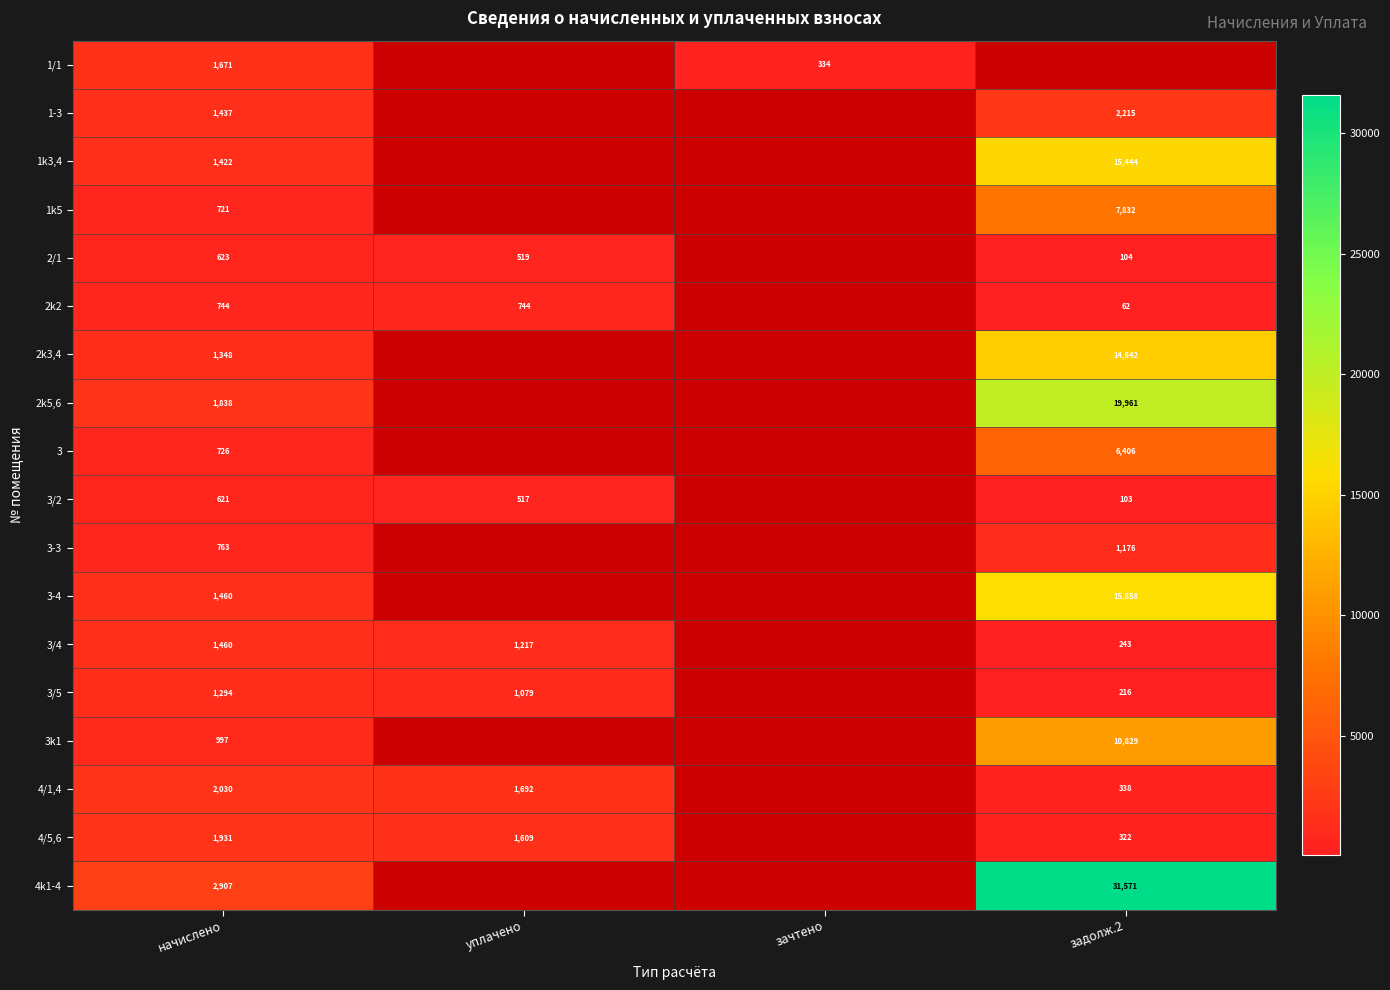

What is the greatest value displayed?

31570.6